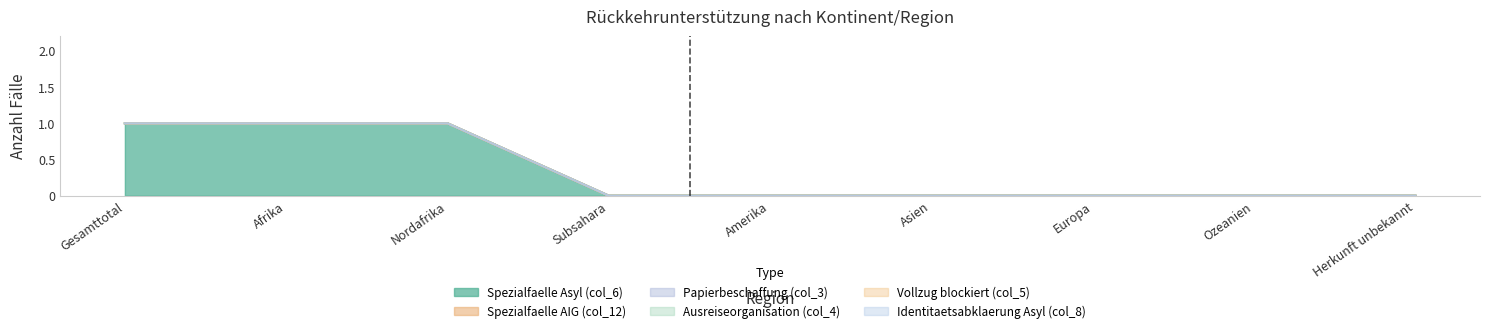

What position from the left is Ozeanien?

8